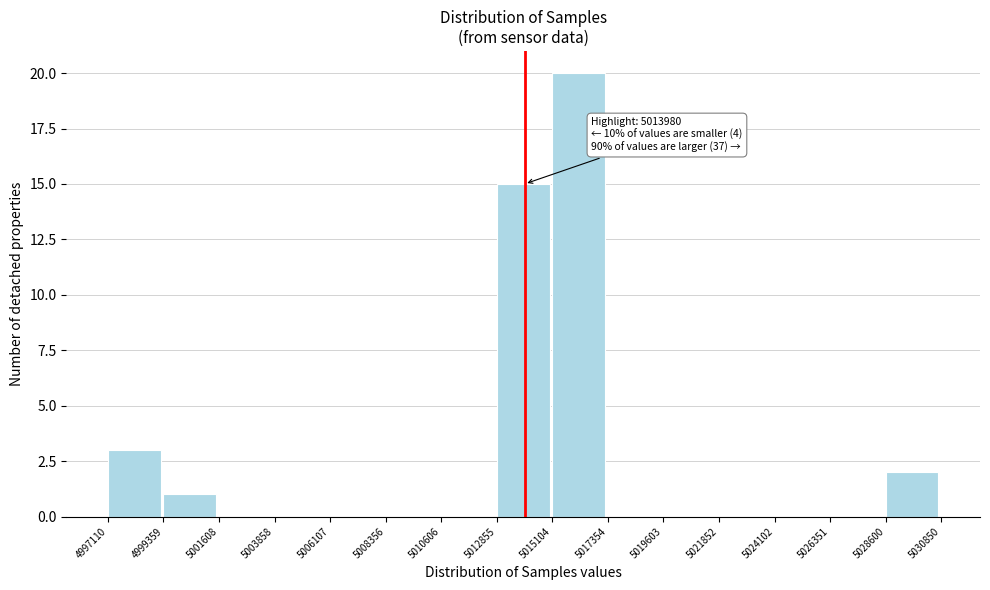

Which range on the x-axis has the tallest bar?

5015104 to 5017354